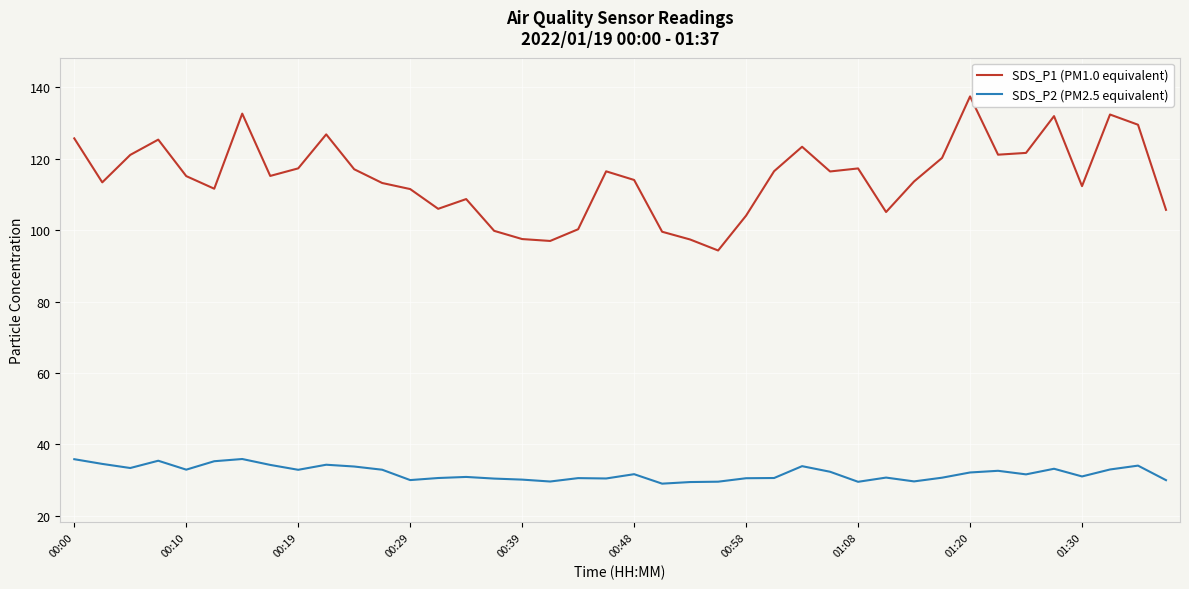

Rank the series by their maximum value, from lowest to highest.

SDS_P2 (PM2.5 equivalent), SDS_P1 (PM1.0 equivalent)